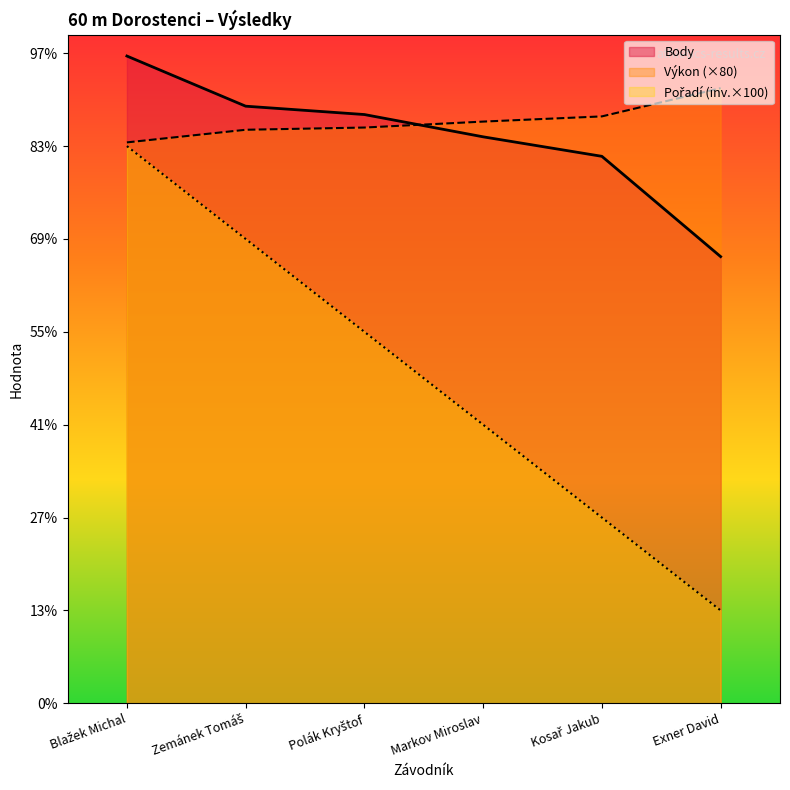

Count the Pořadí values in the range 200 to 500.

4